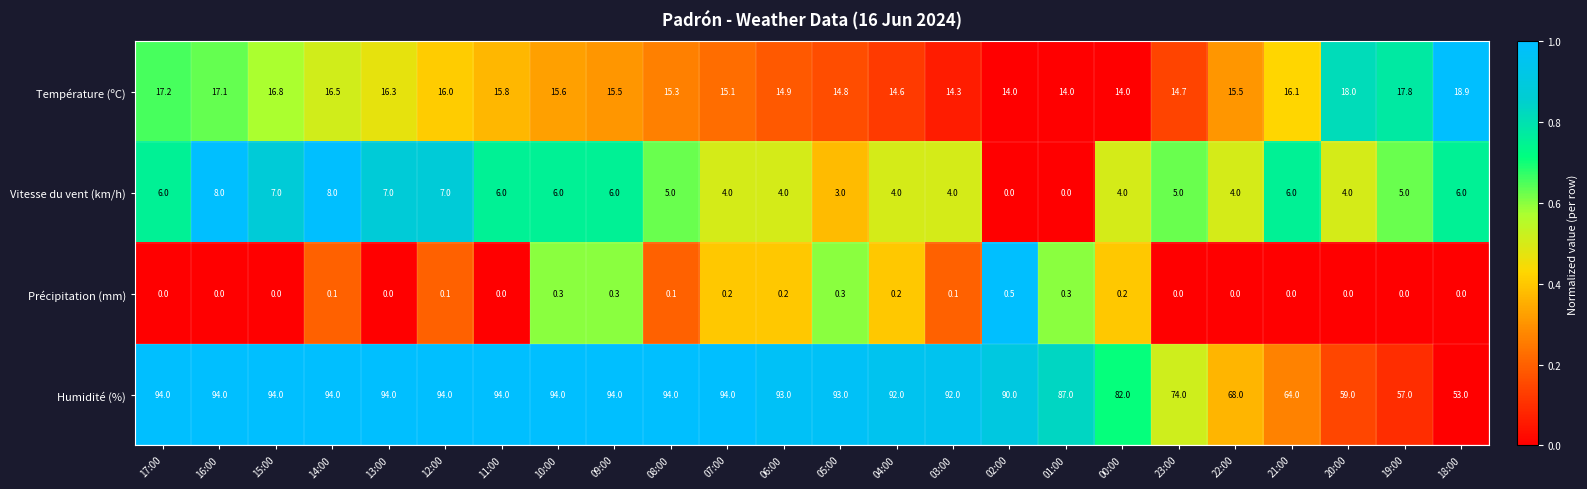

Which series has the widest spread of values?

Humidité (%)